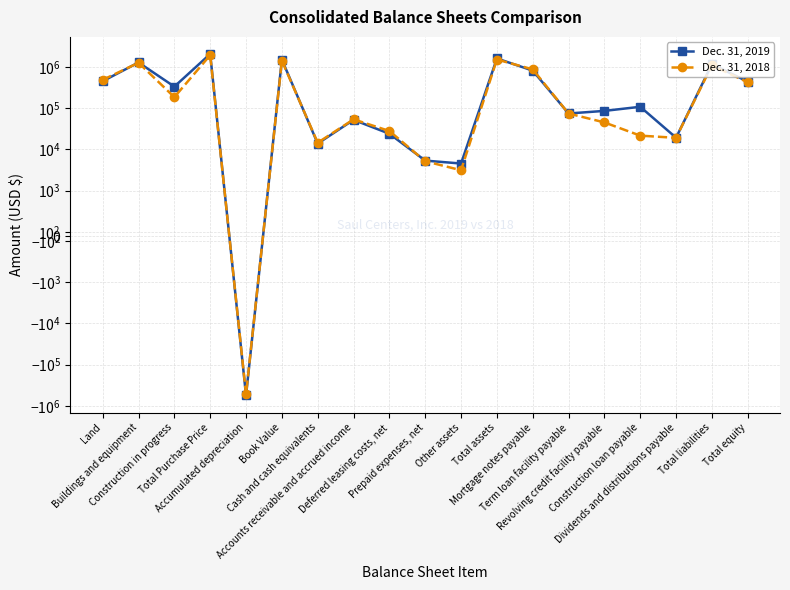

Is this an area chart (filled region under the line)?

No